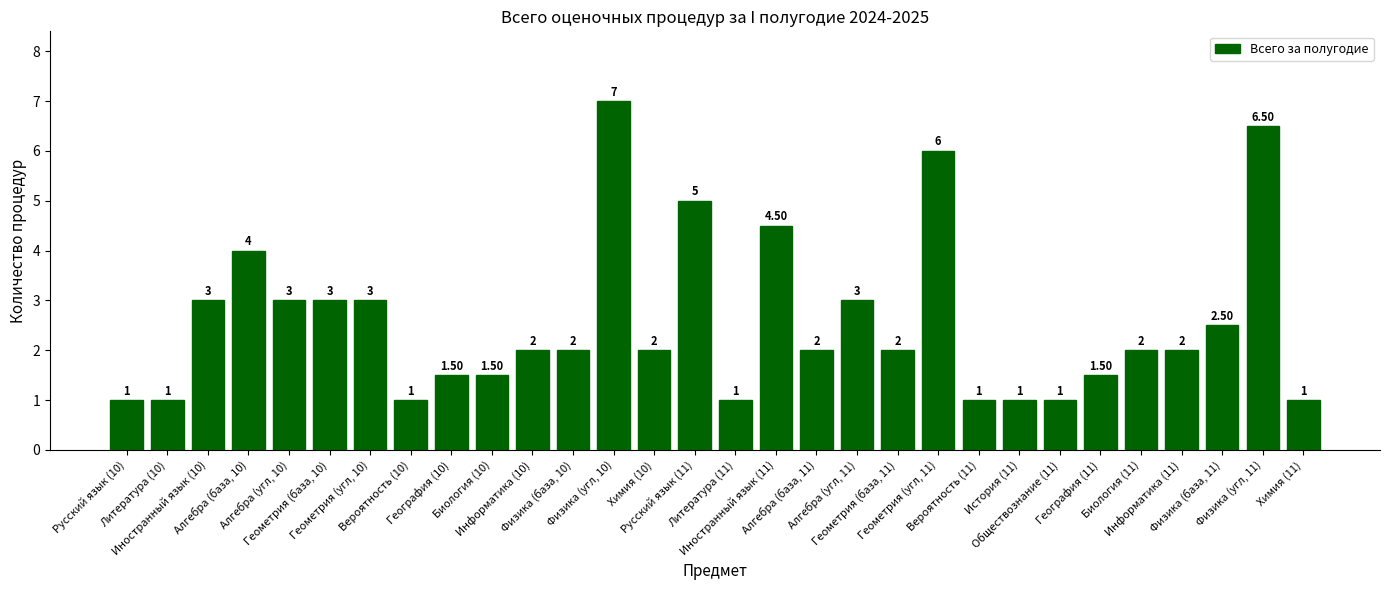

What is the sum of all values?

77.0